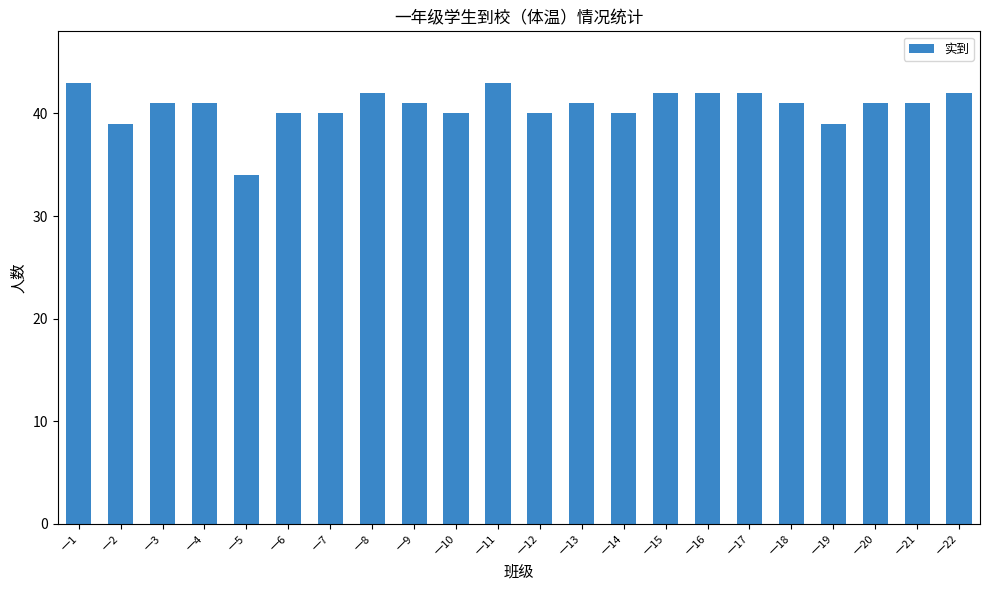

What is the difference between the maximum and second lowest values?

4